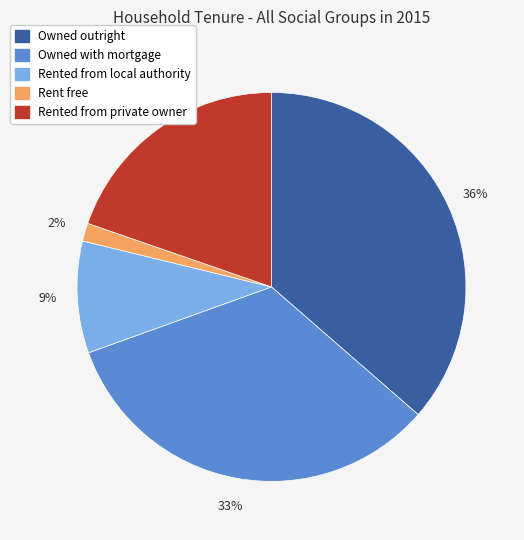

To the nearest percent, what portion does Owned outright represent?

36%